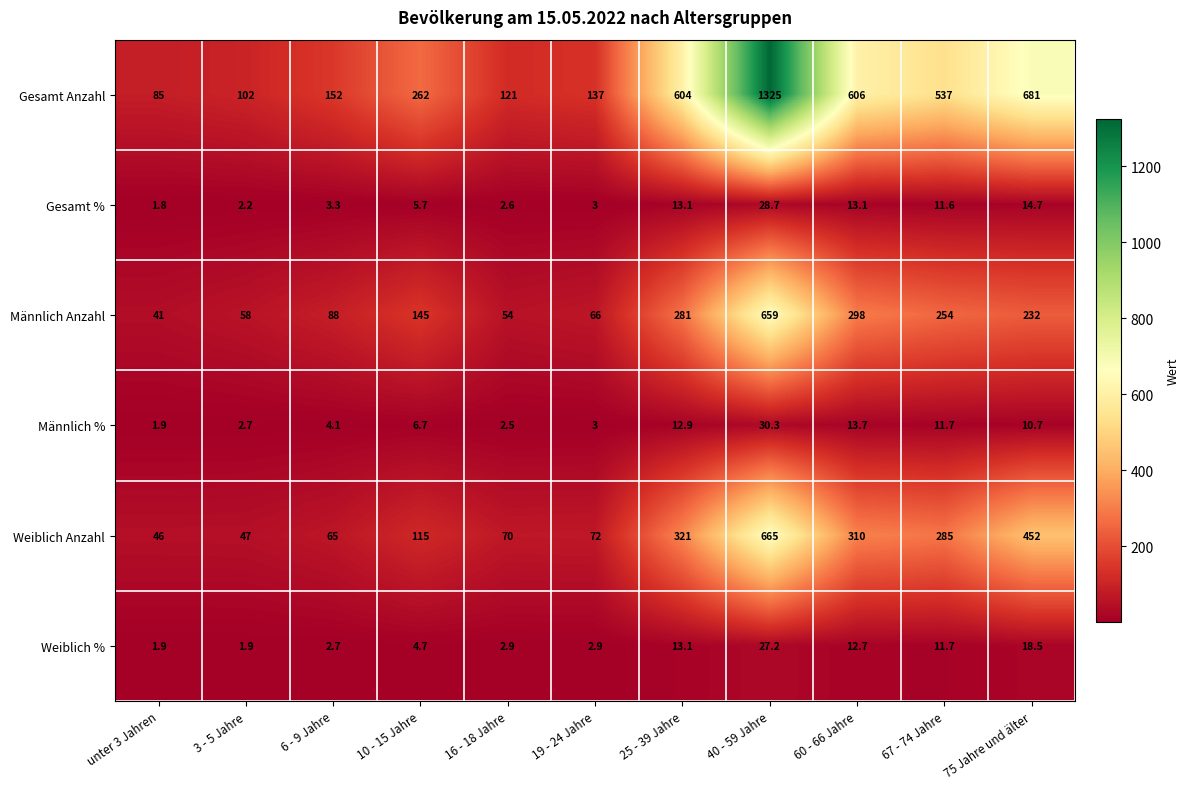

What is the minimum value for Männlich Anzahl?

41.0